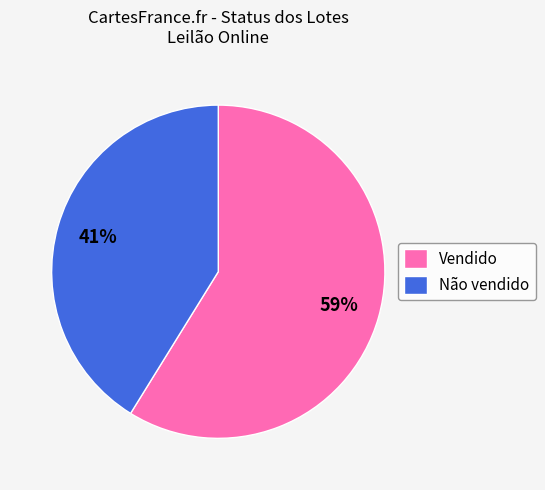

To the nearest percent, what is the combined percentage of Vendido and Não vendido?

100%